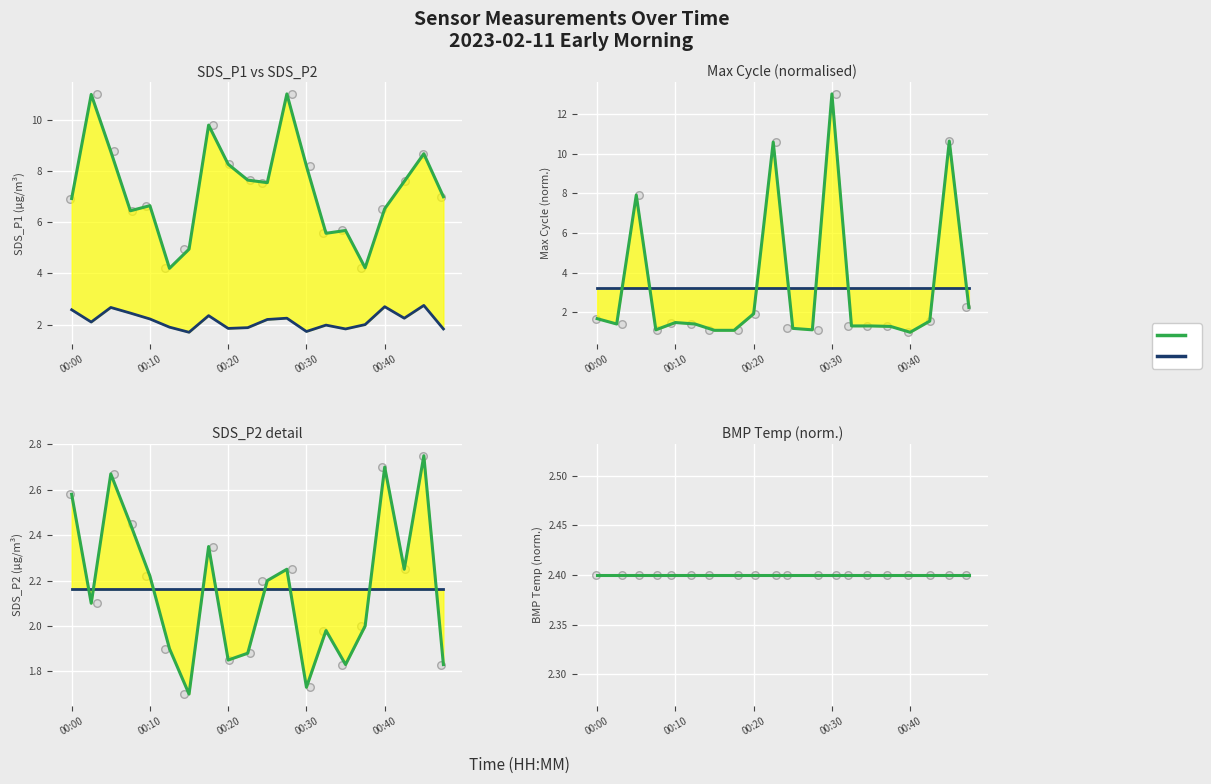

Is the value of SDS_P2 at 00:22 greater than the value of SDS_P1 at 00:25?

No